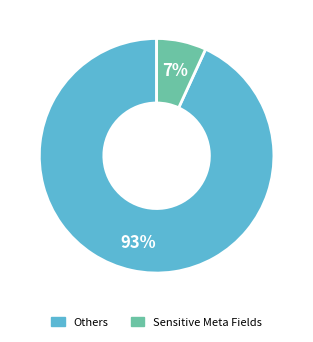

How many segments does this pie chart have?

2